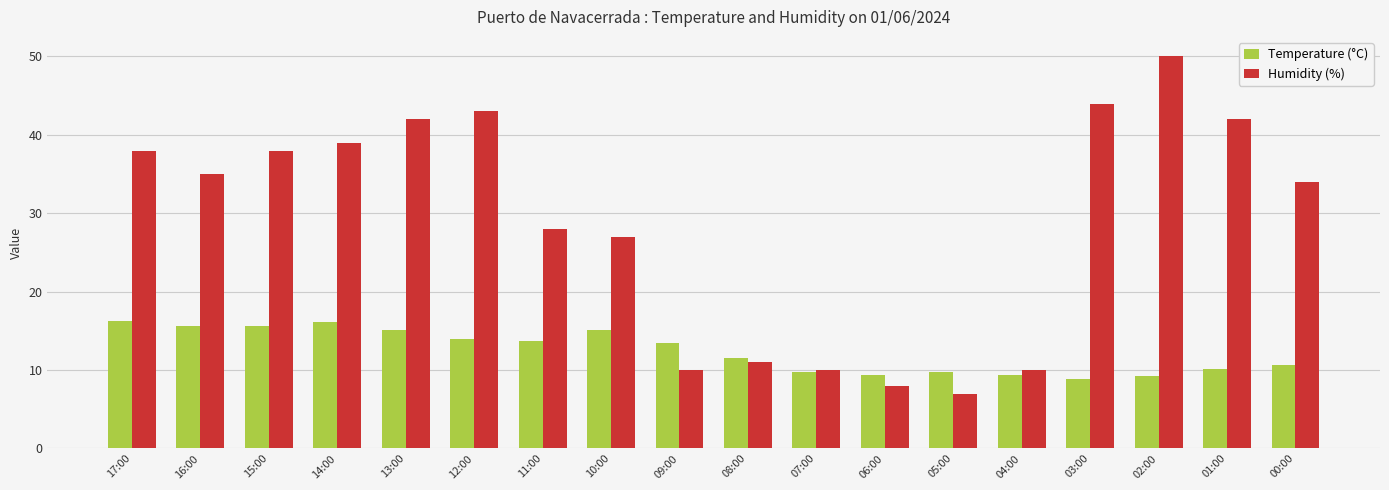

Count the number of categories in the chart.

18